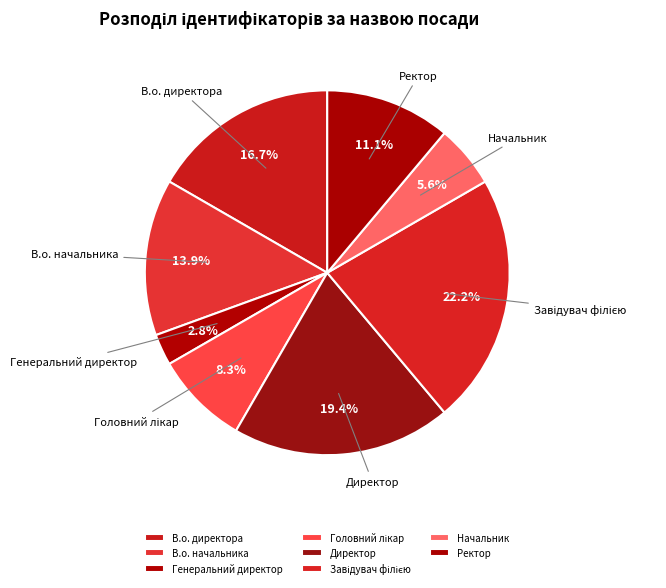

To the nearest percent, what portion does Ректор represent?

11%